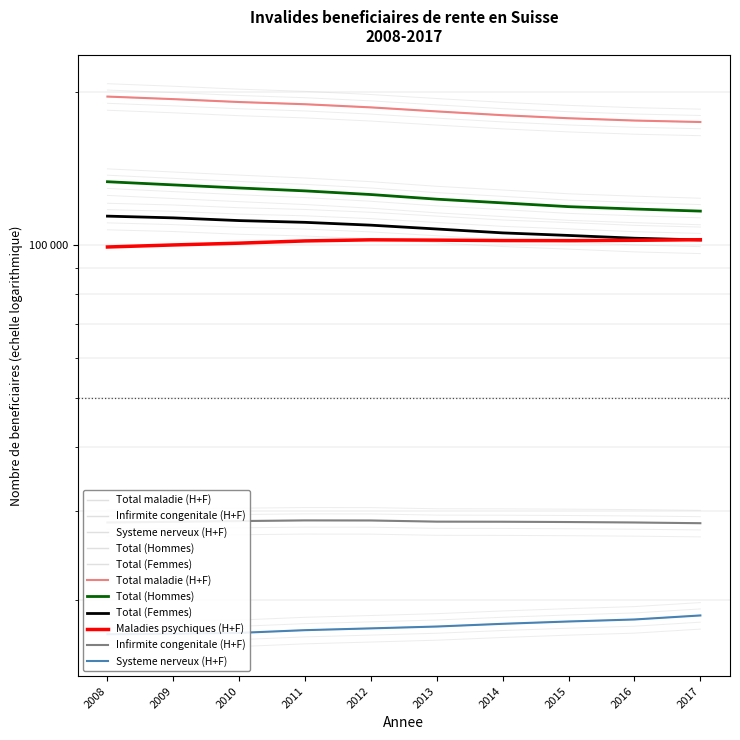

Reading left to right, extract all data points from this chart.

Total maladie (H+F): 2008=195618	2009=193372	2010=190845	2011=188947	2012=186273	2013=182908	2014=179799	2015=177340	2016=175498	2017=174338
Infirmite congenitale (H+F): 2008=28446	2009=28536	2010=28629	2011=28713	2012=28704	2013=28555	2014=28543	2015=28503	2016=28445	2017=28351
Systeme nerveux (H+F): 2008=17148	2009=17192	2010=17255	2011=17470	2012=17612	2013=17760	2014=17980	2015=18170	2016=18336	2017=18673
Total (Hommes): 2008=133040	2009=131153	2010=129330	2011=127639	2012=125541	2013=122935	2014=120886	2015=118843	2016=117585	2017=116468
Total (Femmes): 2008=113848	2009=112964	2010=111575	2011=110694	2012=109286	2013=107406	2014=105535	2015=104318	2016=103018	2017=102220
Maladies psychiques (H+F): 2008=99008	2009=99924	2010=100736	2011=101766	2012=102275	2013=102127	2014=101930	2015=101893	2016=102049	2017=102321